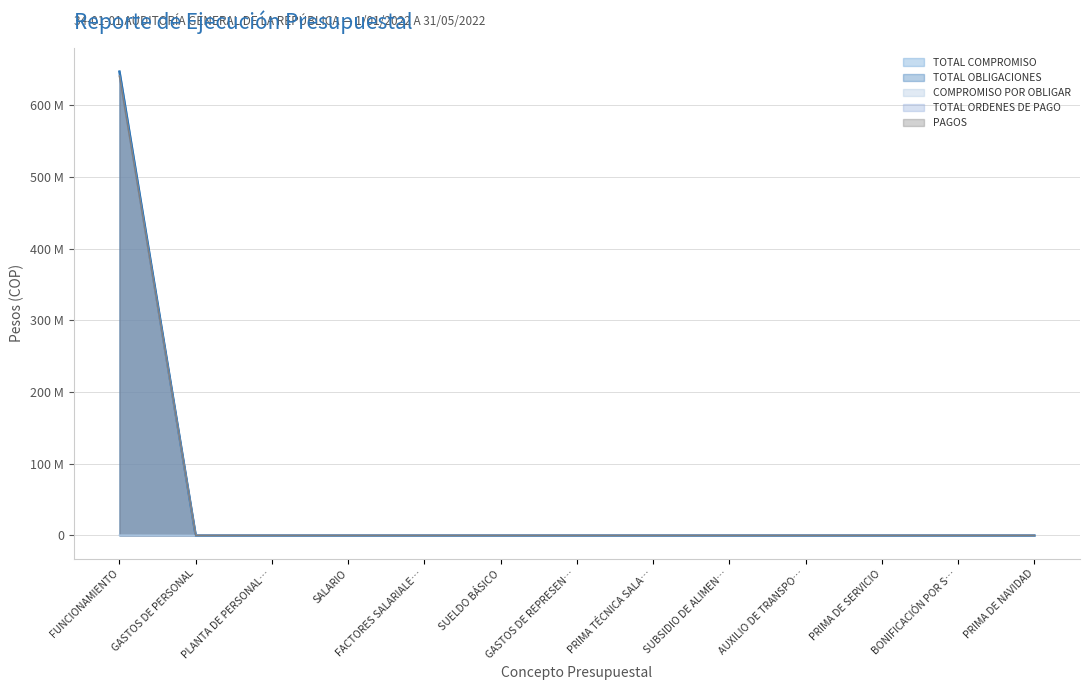

True or false: TOTAL COMPROMISO (line) has more than 0 interior local peaks.

False